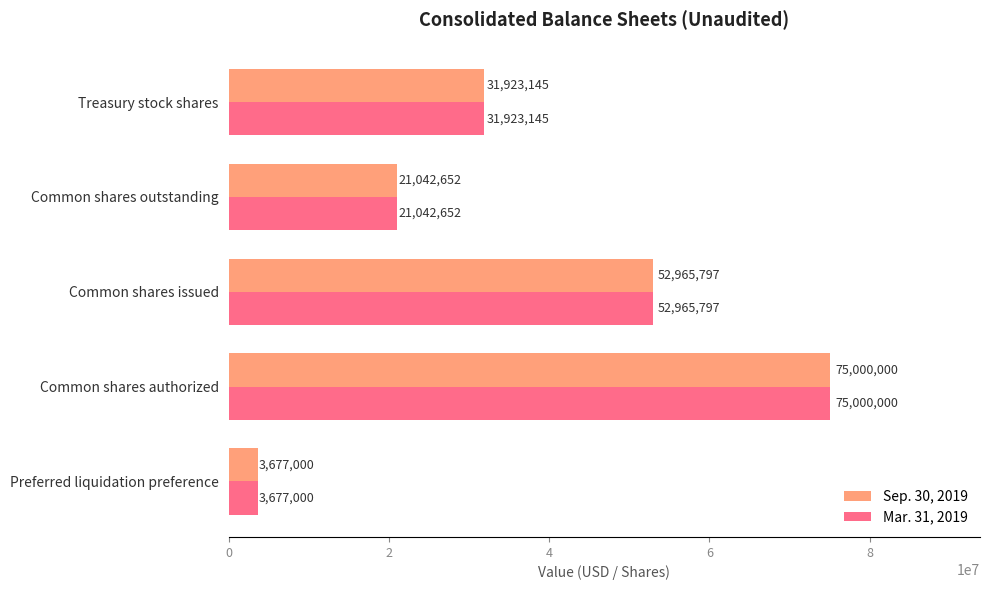

At how many categories does at least one series exceed 12402324?

4